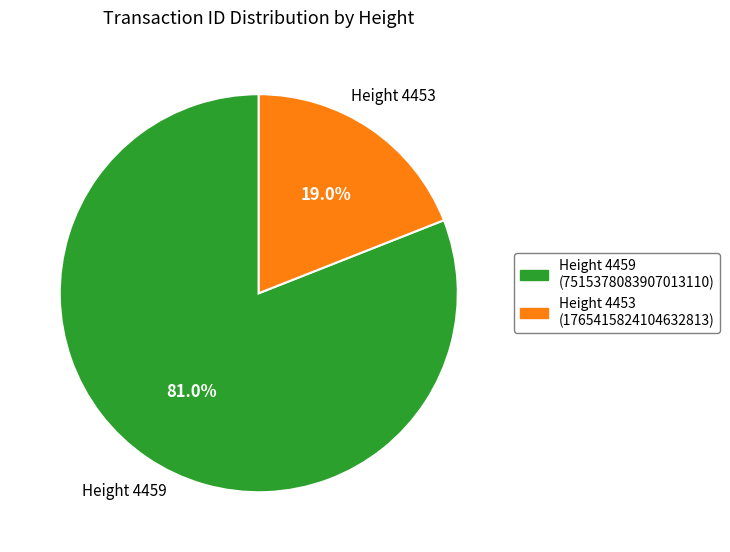

Is there any slice that represents more than half of the pie?

Yes